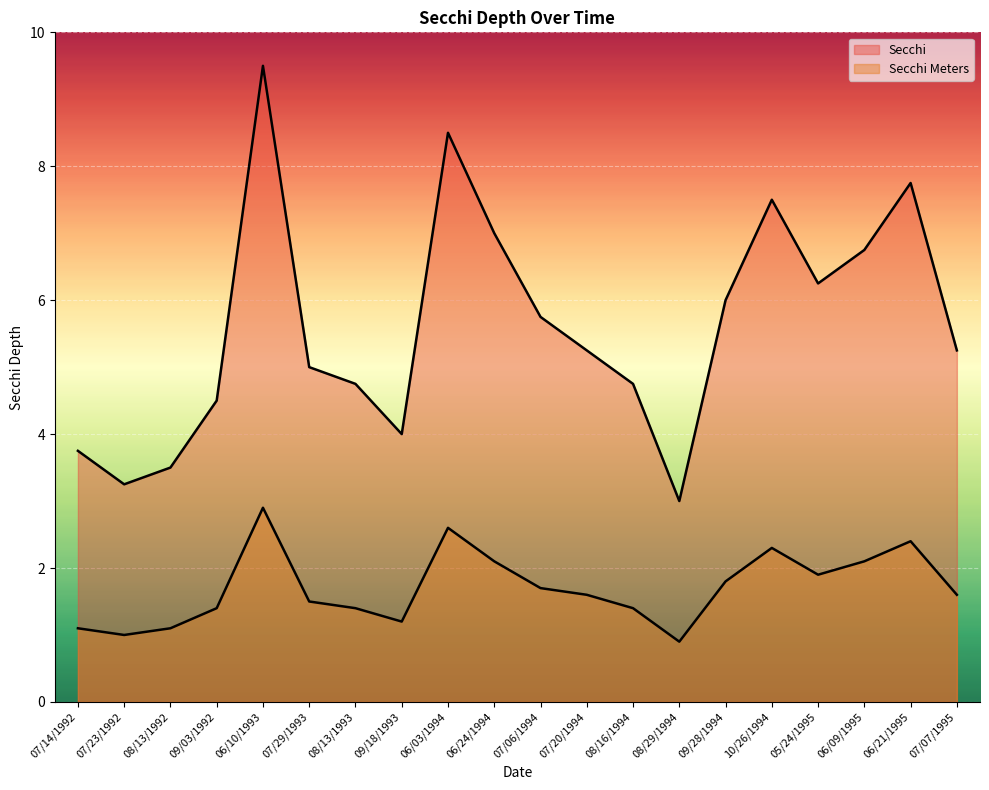

Read the Secchi Meters (line) value at 06/03/1994.

2.6